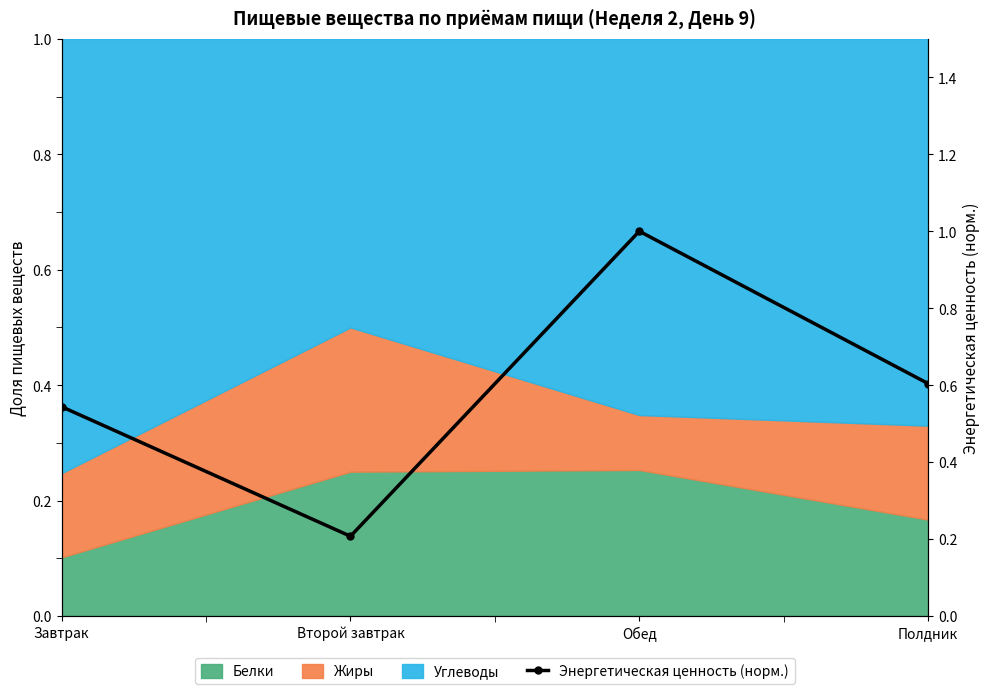

What is the label of the 4th point from the left?

Полдник